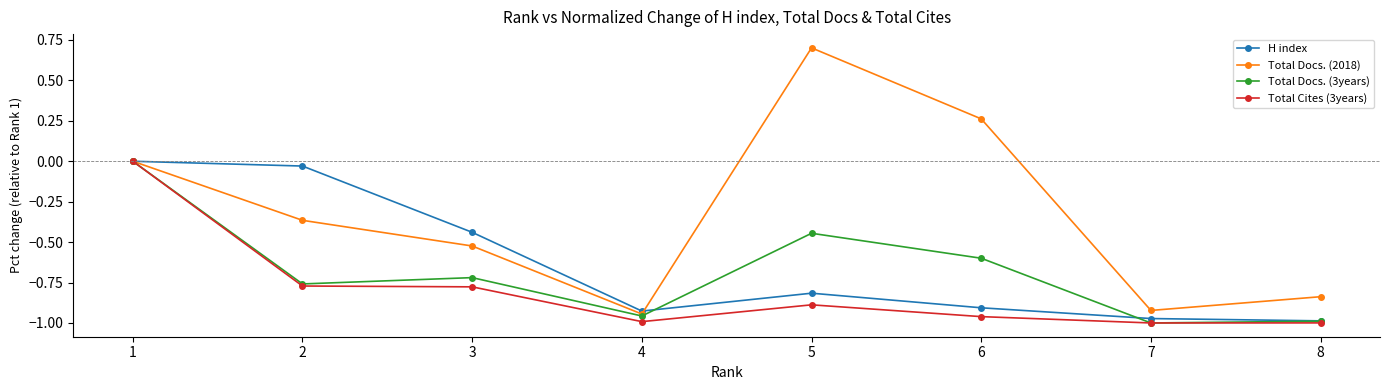

True or false: Total Cites (3years) has a value of -0.8 at 2.

True